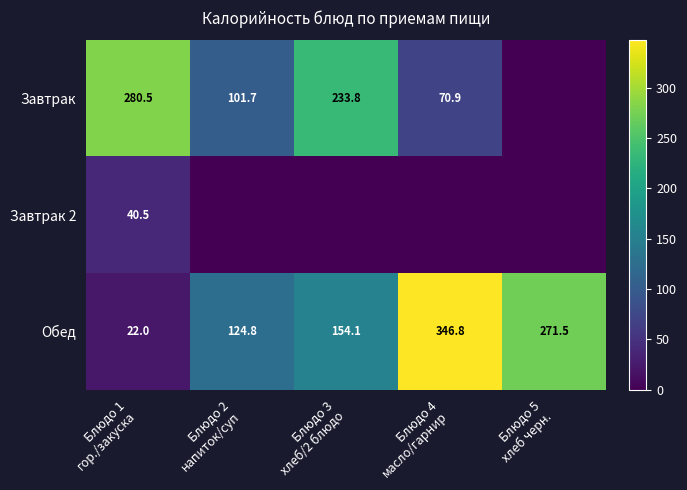

What is the total value across all series at Блюдо 5
хлеб черн.?

271.5